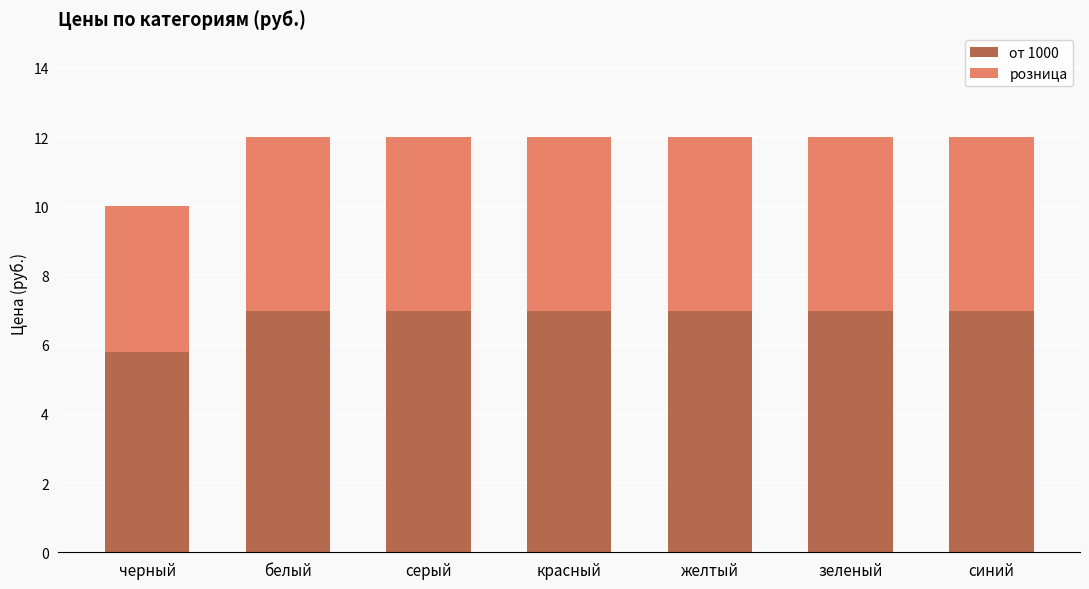

What is the total value across all series at серый?

12.0